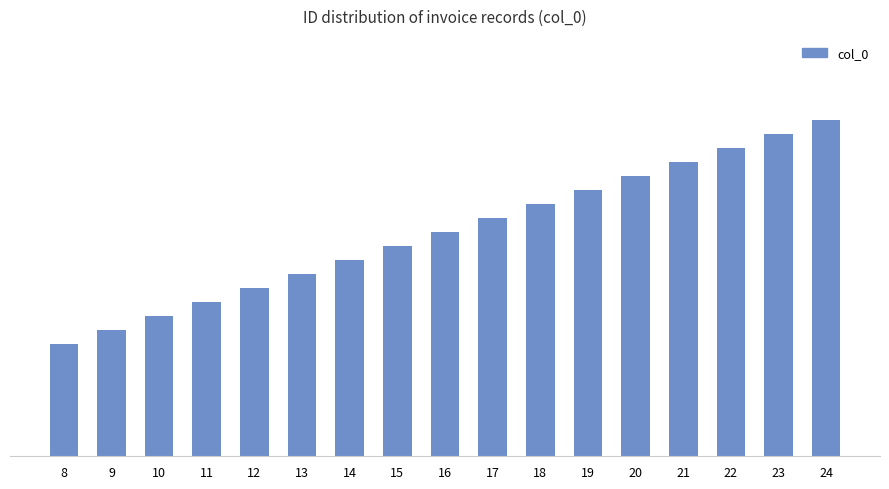

What is the approximate value at 17?

17